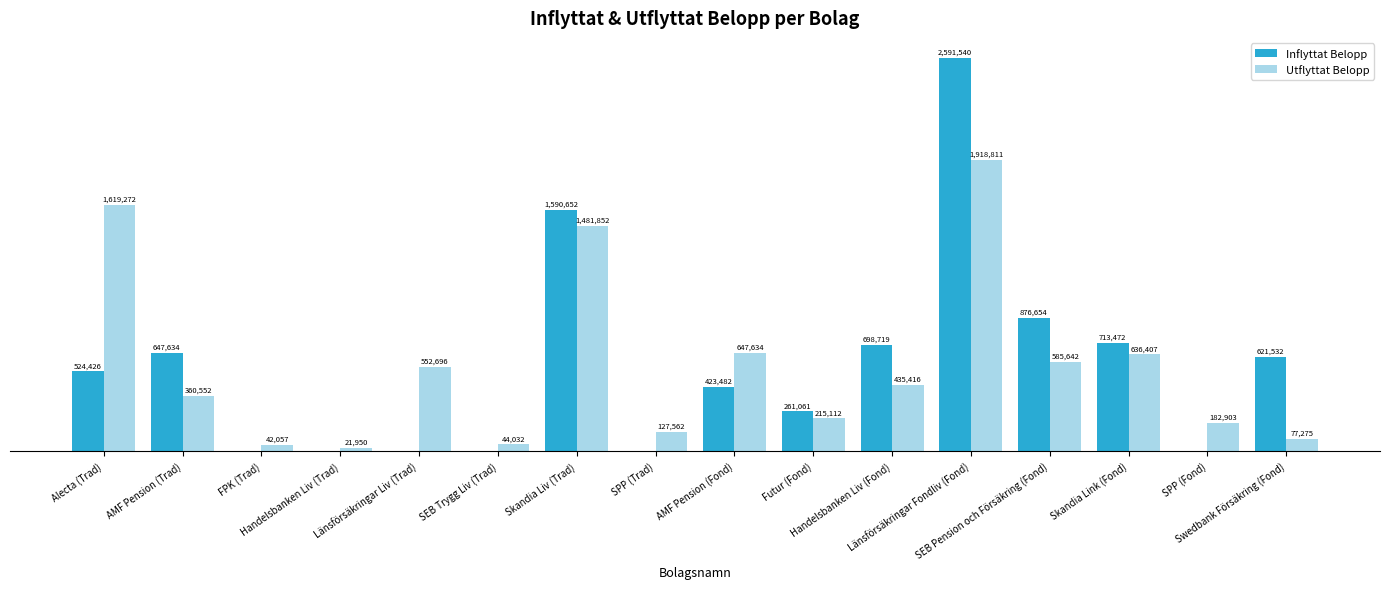

What are all the series names shown in the legend?

Inflyttat Belopp, Utflyttat Belopp